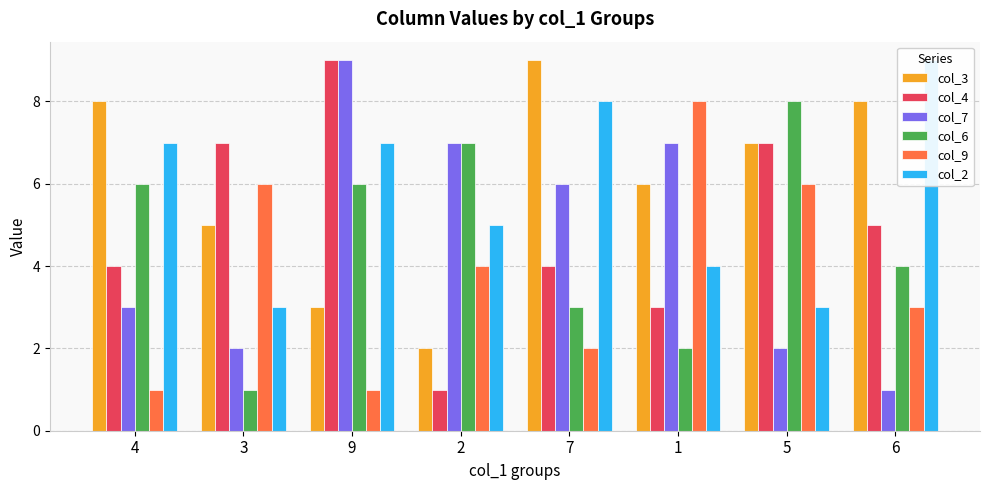

What is the maximum value for col_7?

9